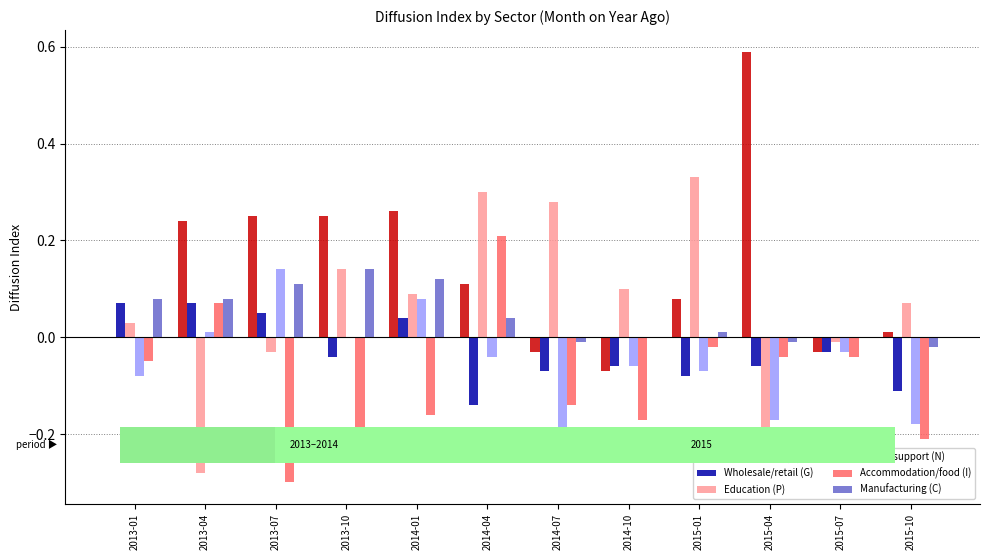

Which category has the highest value across all series?

2015-04